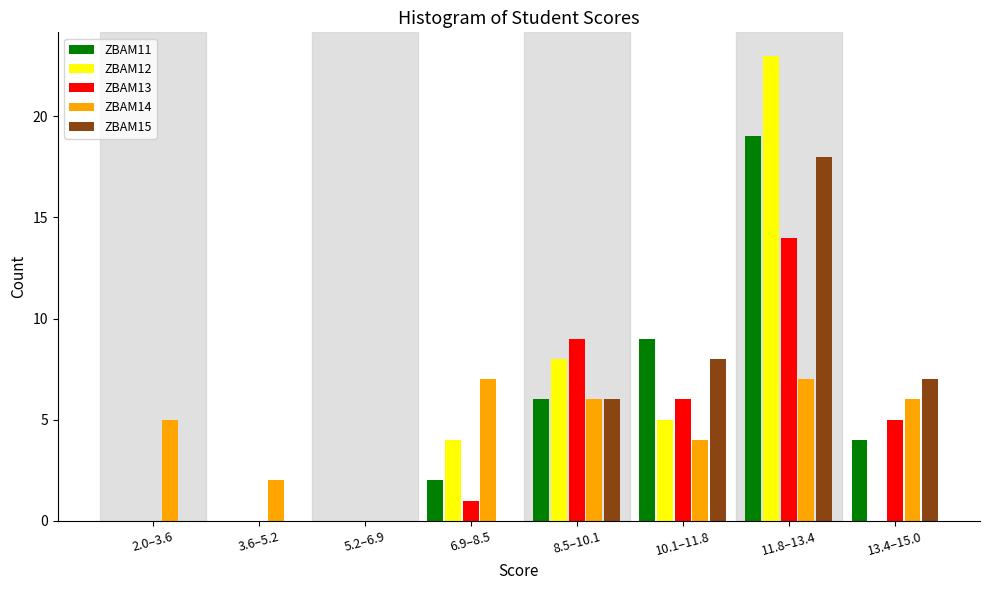

What is the maximum value for ZBAM11?

19